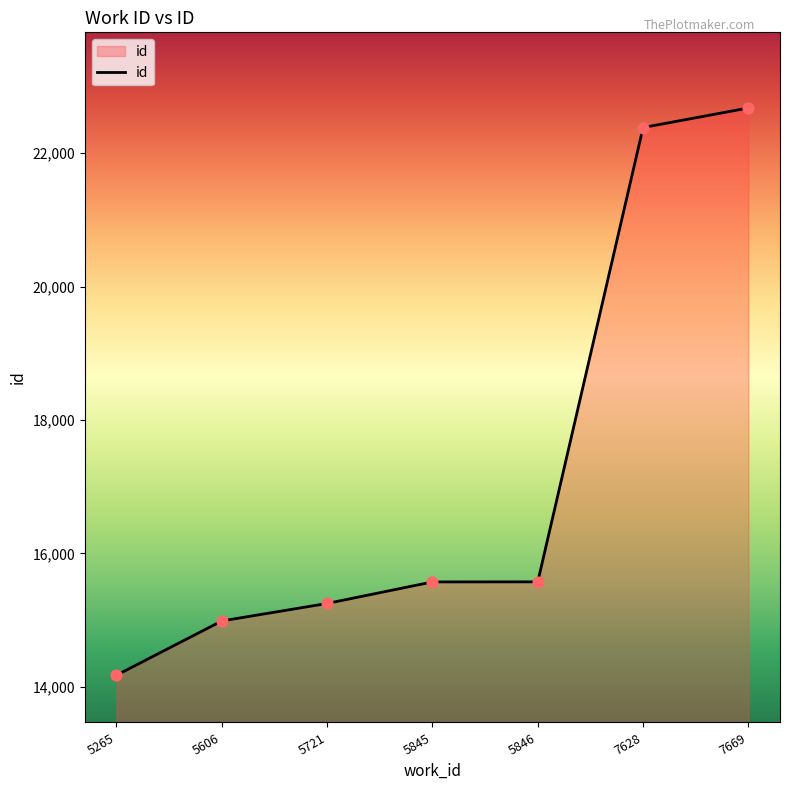

Approximately how many times larger is the value at 7628 compared to 5606?

1.5